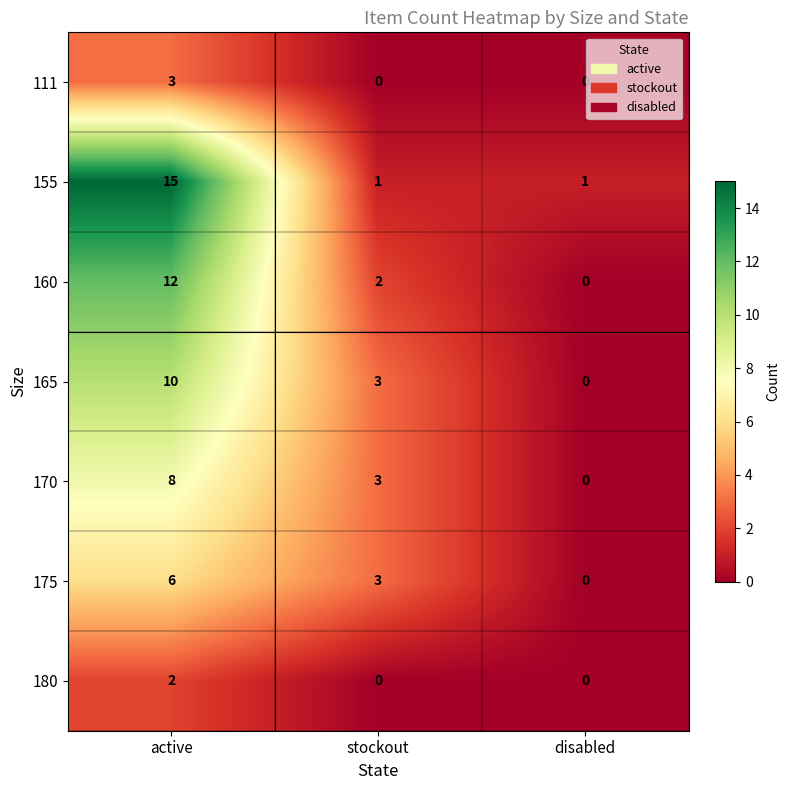

What is the sum of the 170 values at stockout and disabled?

3